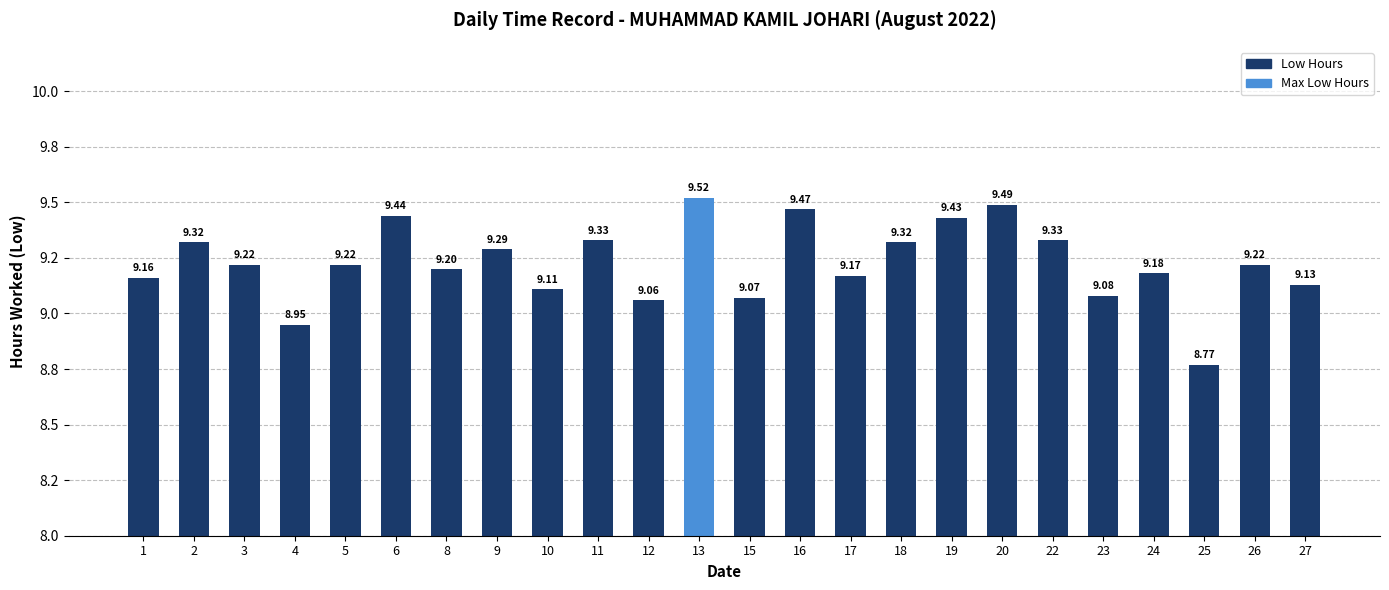

Approximately how many times larger is the value at 25 compared to 9?

0.9